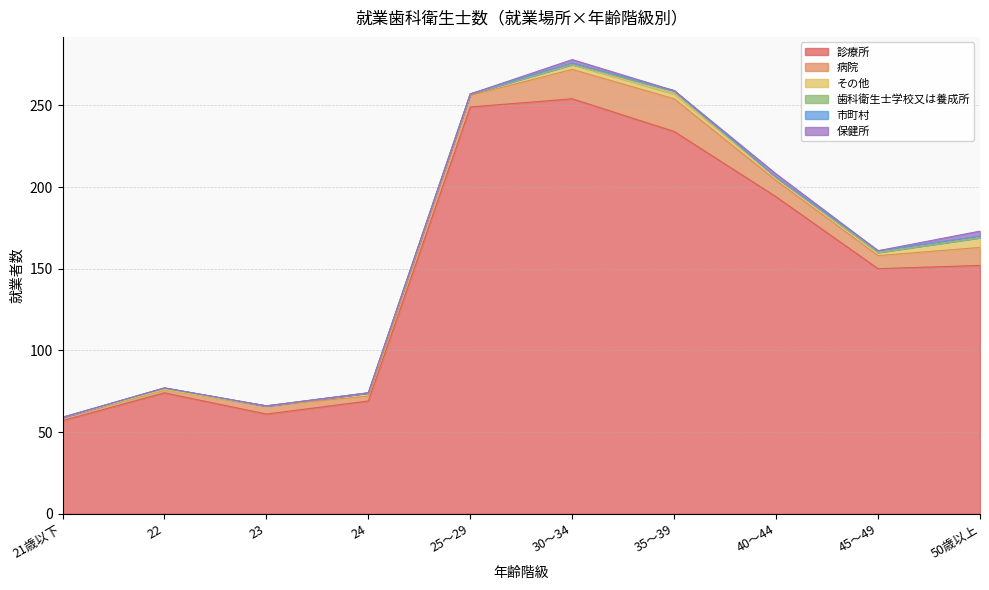

Does the chart display data point markers on the line(s)?

No